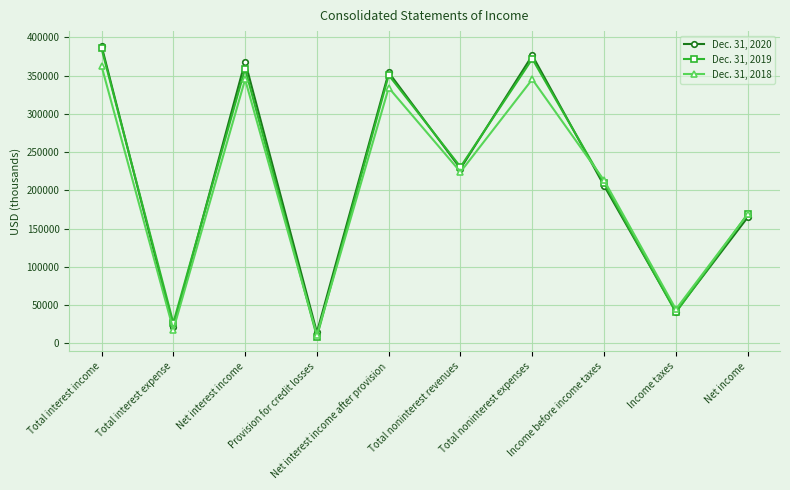

What position from the left is Total interest income?

1